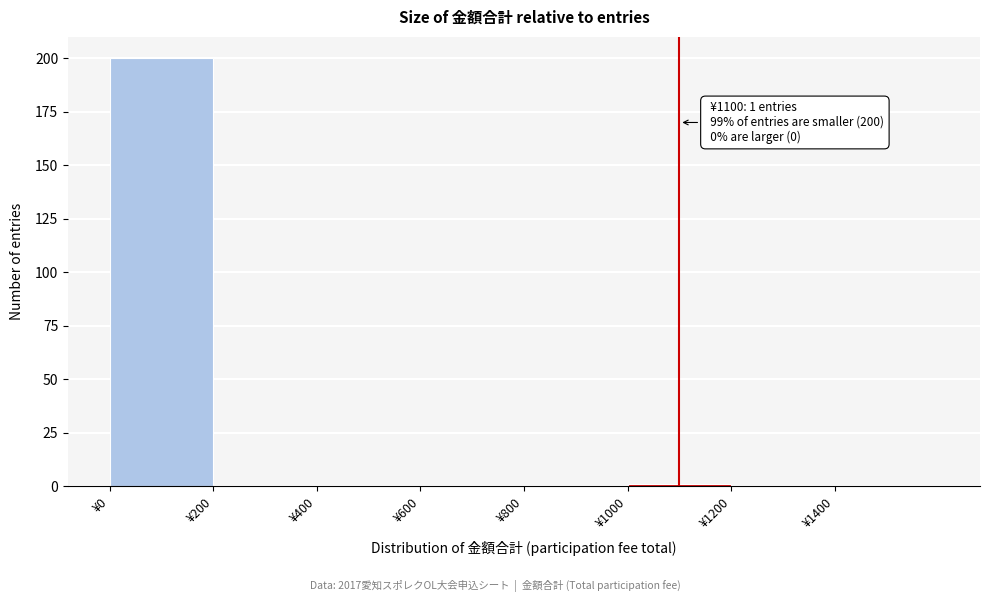

Which range on the x-axis has the tallest bar?

0 to 200